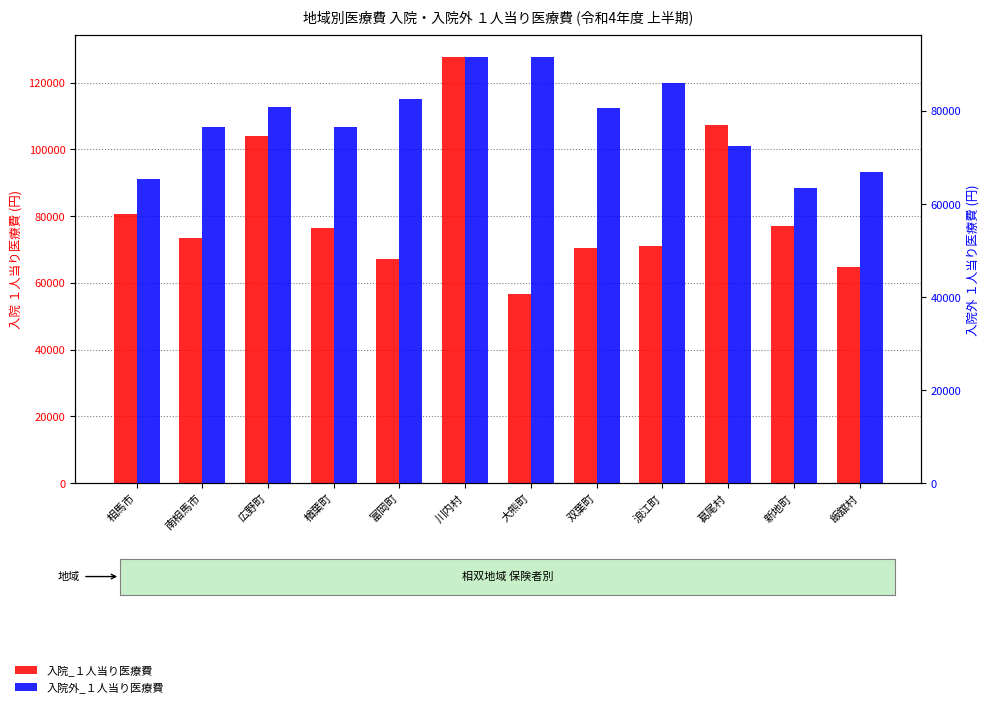

Between 相馬市 and 新地町, which is larger?

相馬市